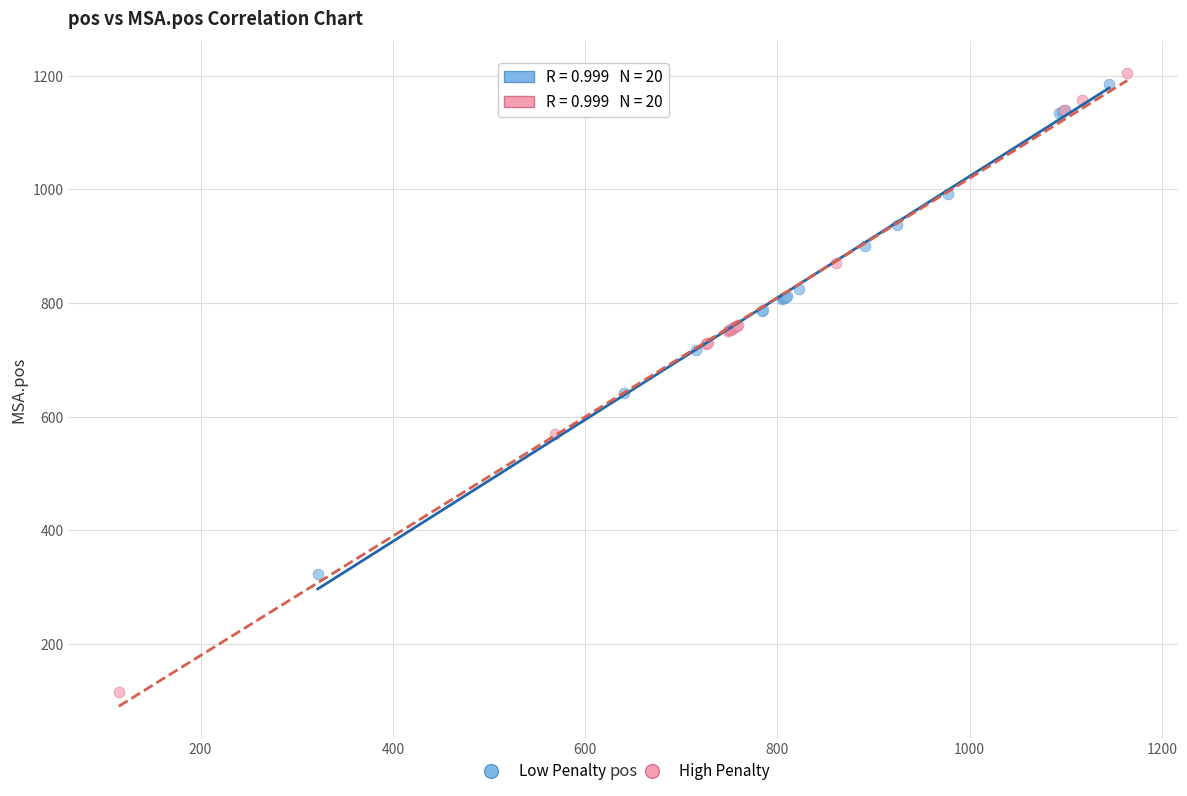

Which series reaches the minimum Y coordinate?

High Penalty